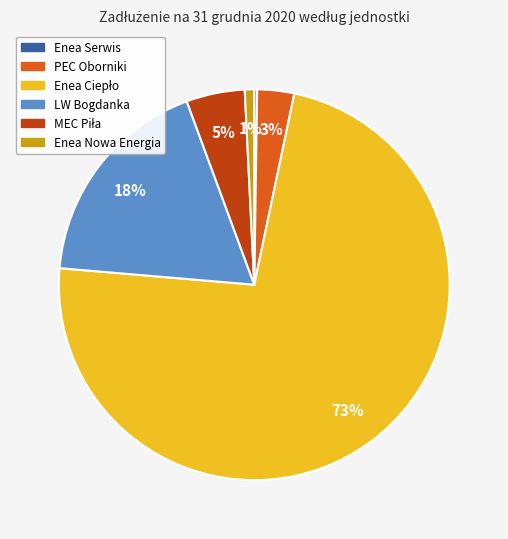

Is it true that Enea Nowa Energia is 1% of the pie?

True